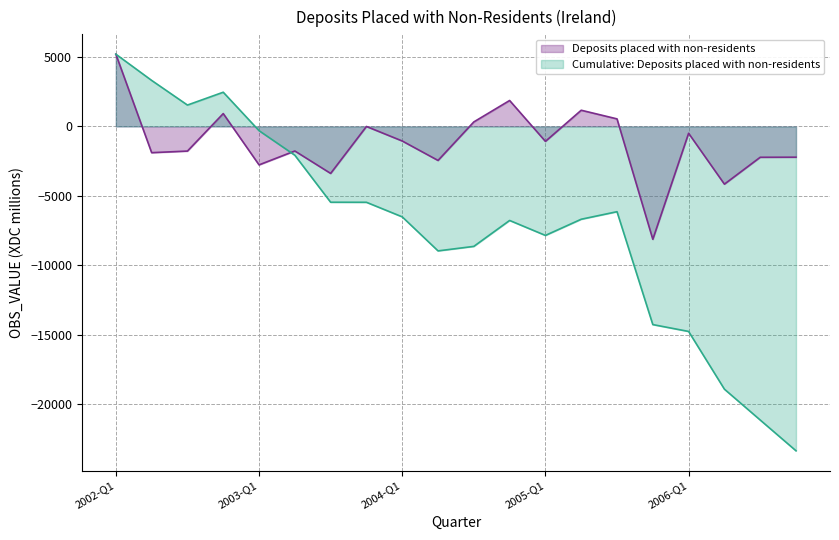

How many points are higher than both their immediate neighbors (excluding endpoints)?

6